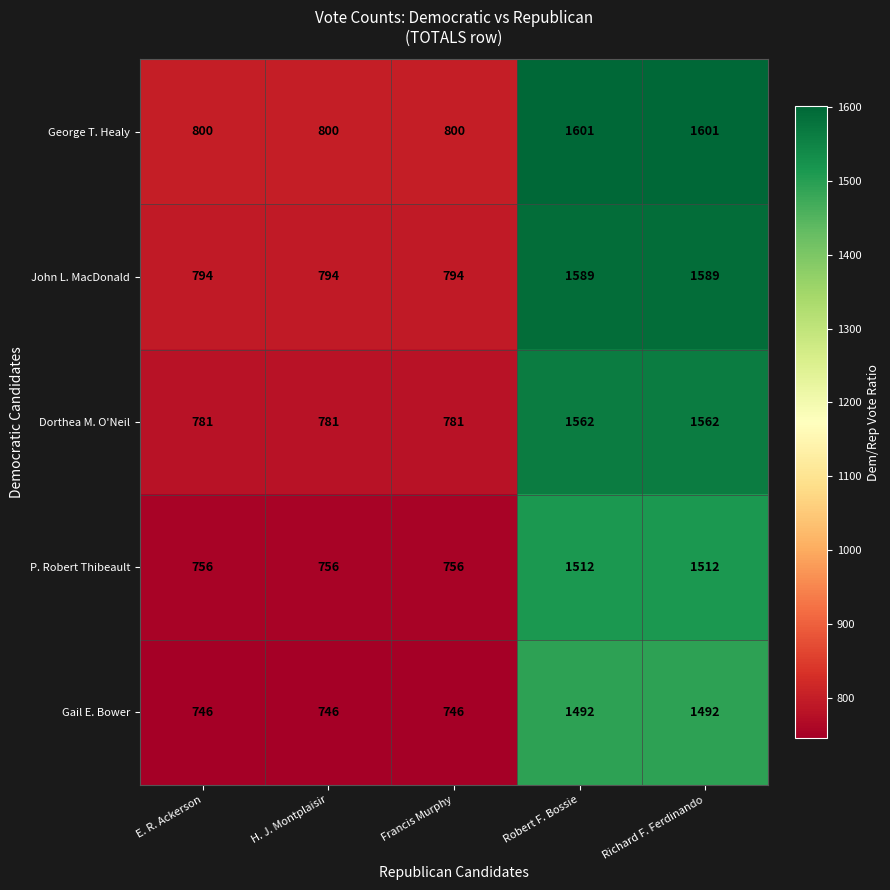

Reading left to right, extract all data points from this chart.

George T. Healy: E. R. Ackerson=800	H. J. Montplaisir=800	Francis Murphy=800	Robert F. Bossie=1601	Richard F. Ferdinando=1601
John L. MacDonald: E. R. Ackerson=794	H. J. Montplaisir=794	Francis Murphy=794	Robert F. Bossie=1589	Richard F. Ferdinando=1589
Dorthea M. O'Neil: E. R. Ackerson=781	H. J. Montplaisir=781	Francis Murphy=781	Robert F. Bossie=1562	Richard F. Ferdinando=1562
P. Robert Thibeault: E. R. Ackerson=756	H. J. Montplaisir=756	Francis Murphy=756	Robert F. Bossie=1512	Richard F. Ferdinando=1512
Gail E. Bower: E. R. Ackerson=746	H. J. Montplaisir=746	Francis Murphy=746	Robert F. Bossie=1492	Richard F. Ferdinando=1492